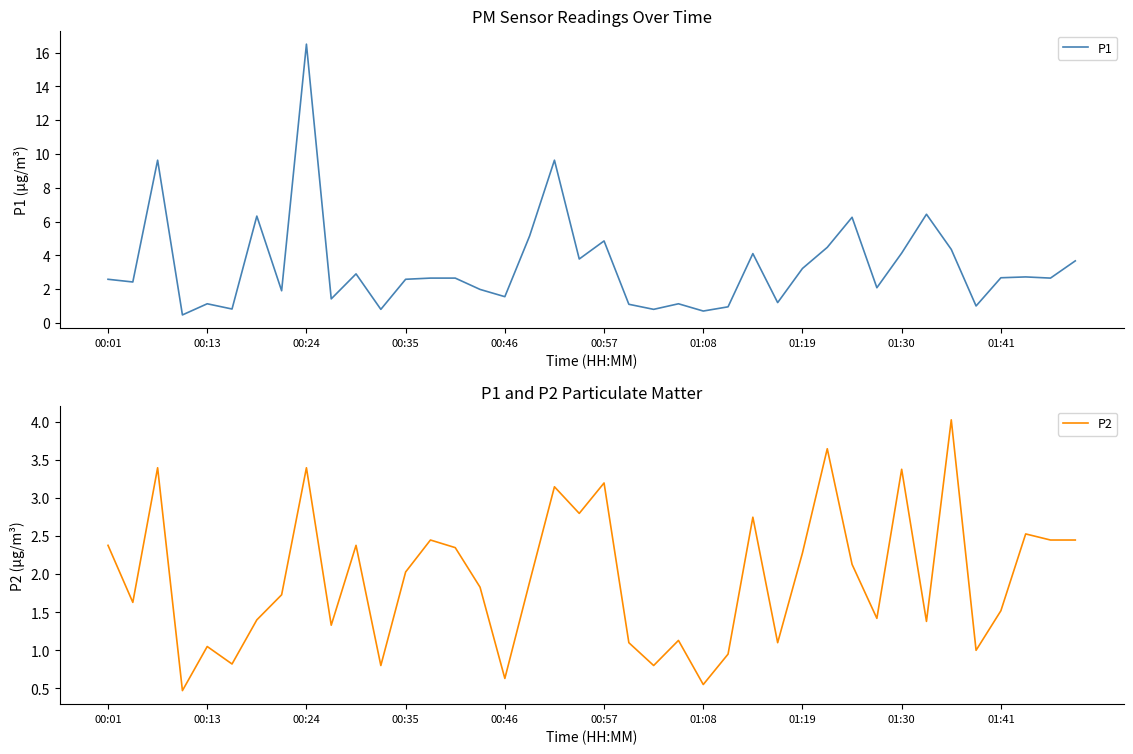

What is the difference between the maximum and minimum values in the P1 series?

16.0